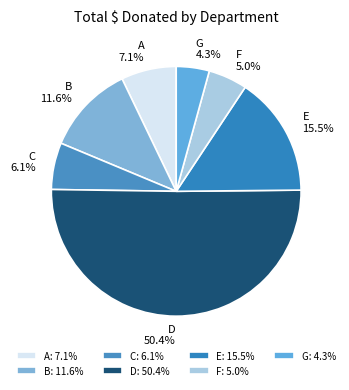

How many segments does this pie chart have?

7